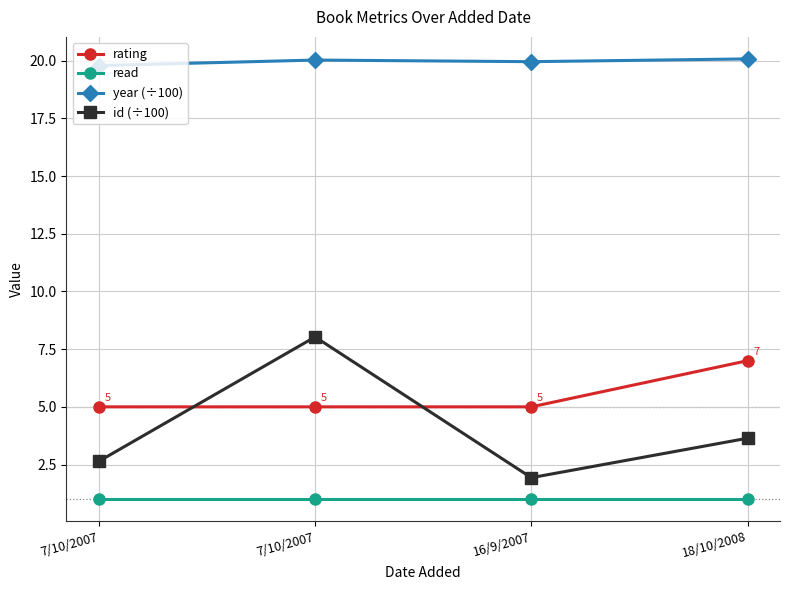

Reading right to left, list all the values displayed in this chart.

rating: 7.0	5.0	5.0	5.0
read: 1.0	1.0	1.0	1.0
year (÷100): 20.1	20.0	20.0	19.8
id (÷100): 3.6	1.9	8.0	2.6